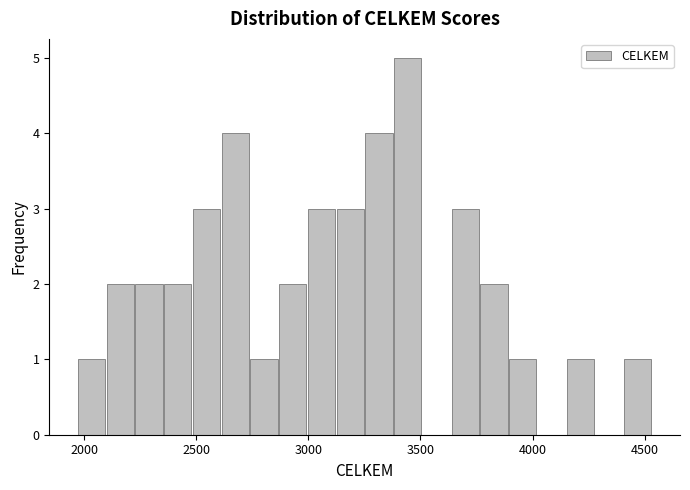

Read against the x-axis, roughly where is the centre of the tallest bar?

3450